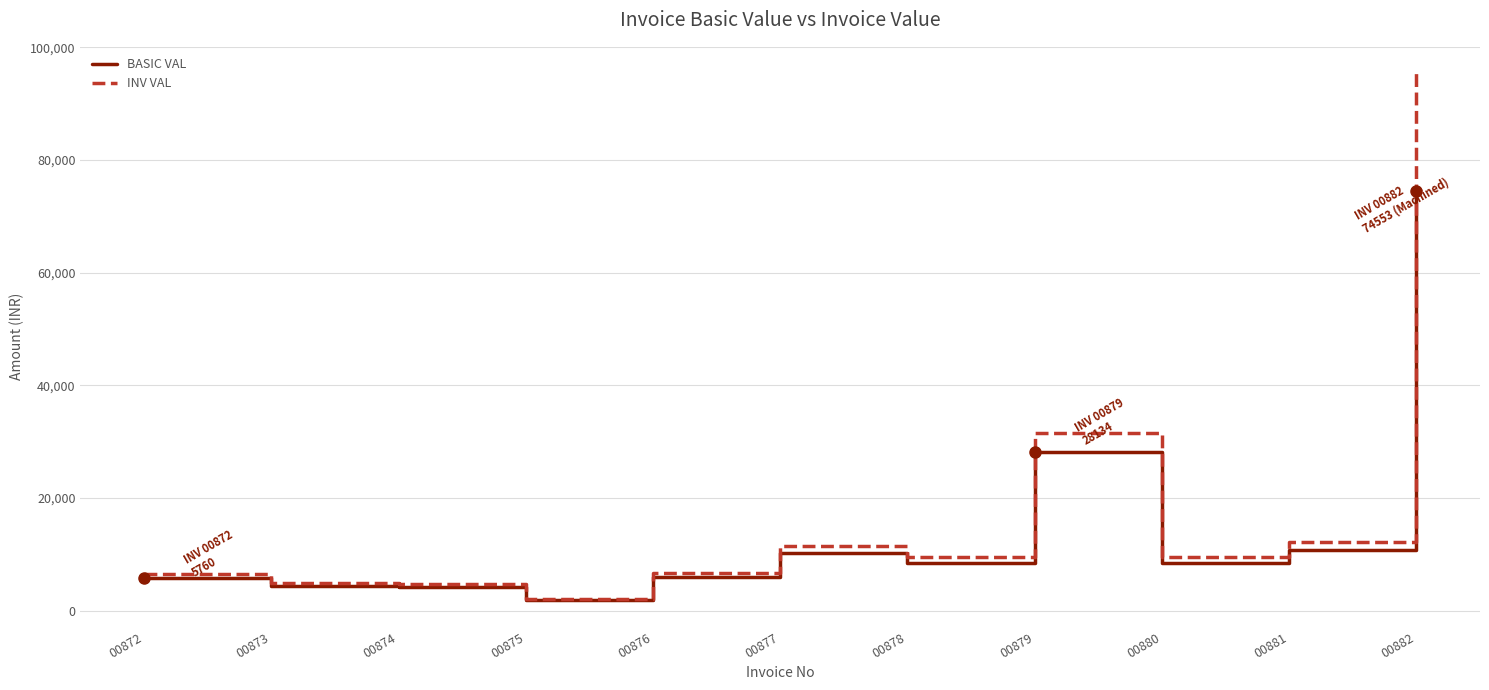

Where does the BASIC VAL series first go above 8475?

00877